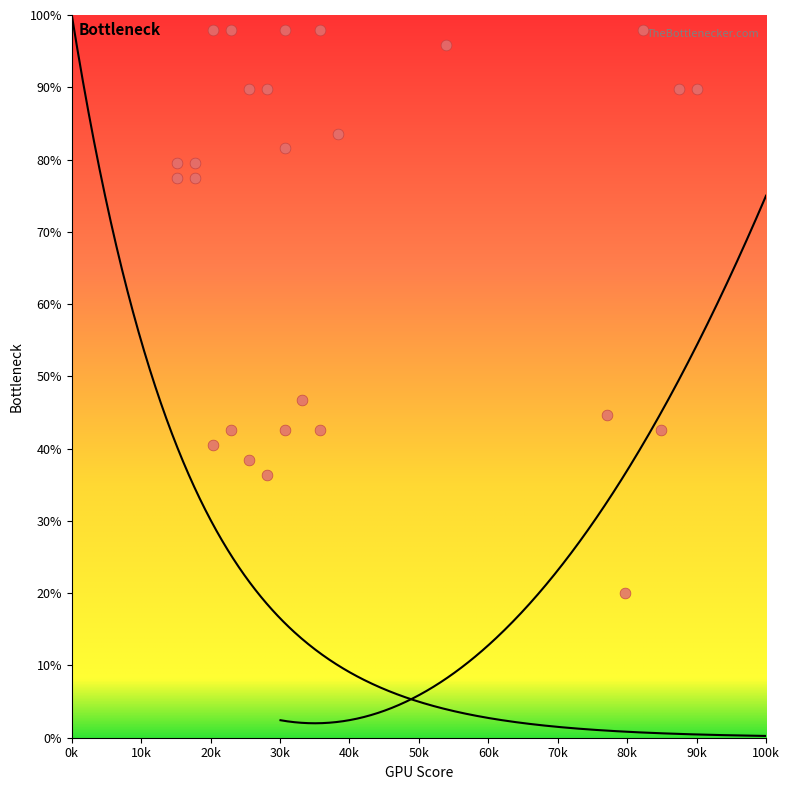

What is the range of X values (max minus min)?

74.8